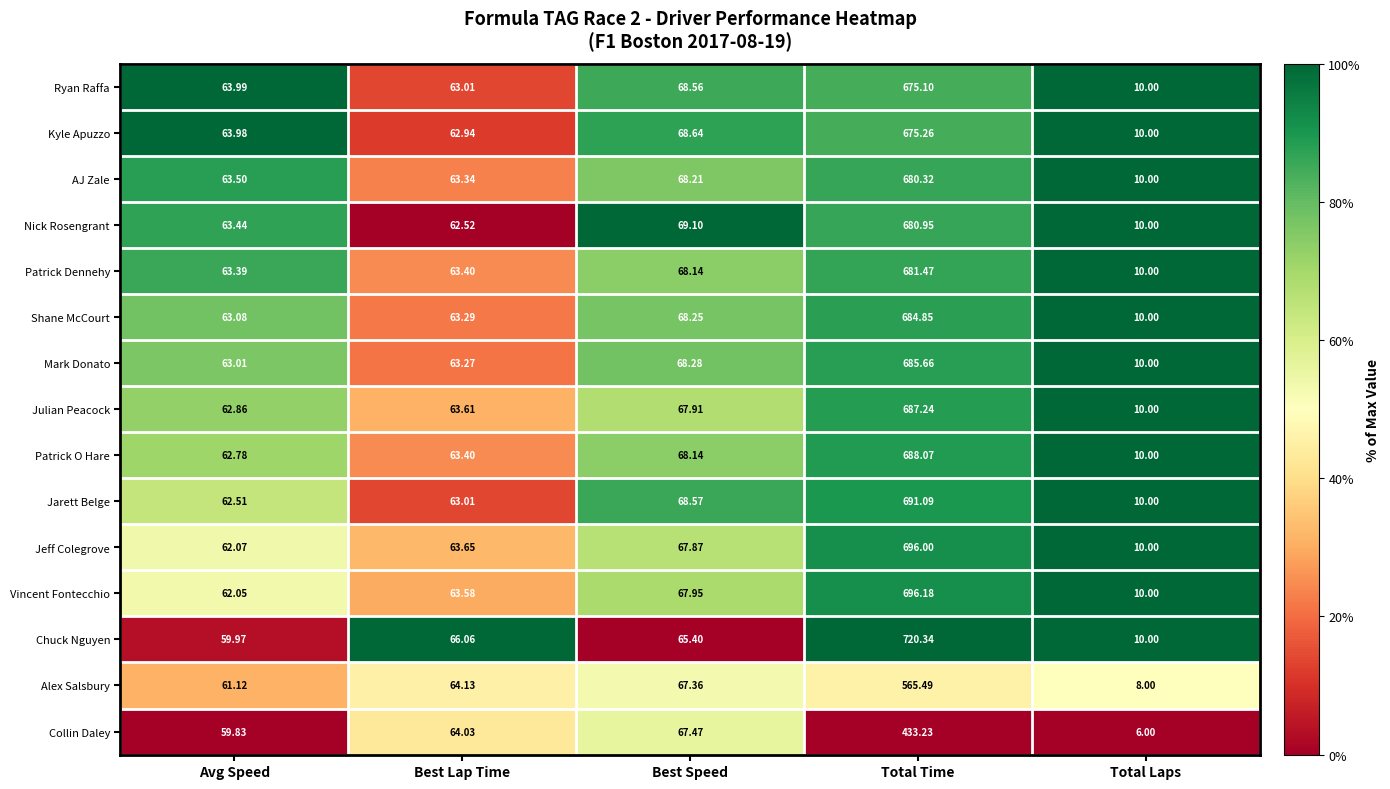

Which series has the widest spread of values?

Chuck Nguyen